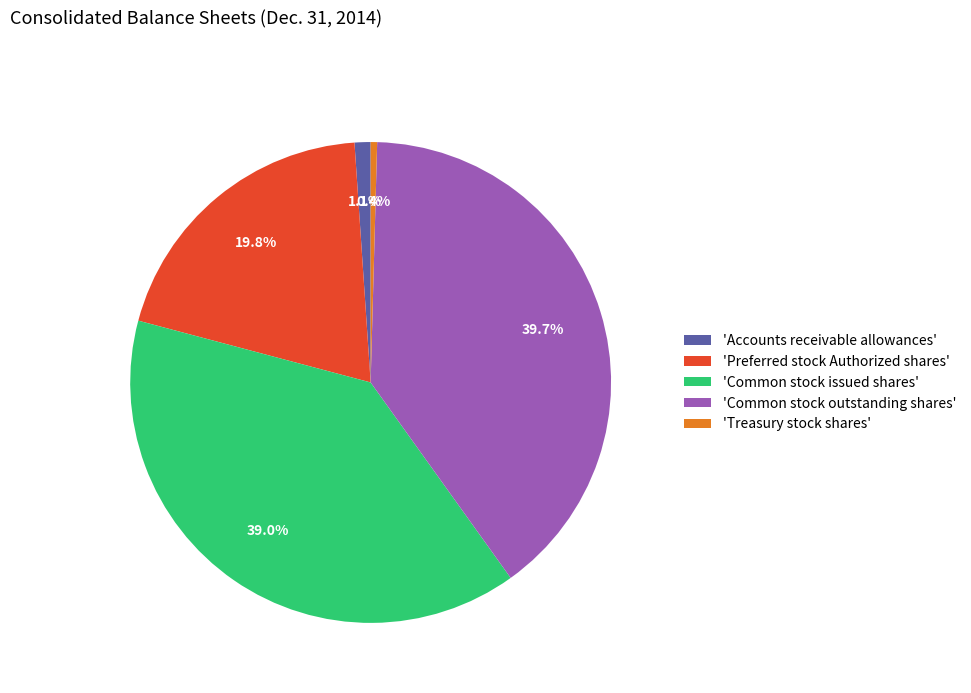

Is there a majority slice in this chart?

No